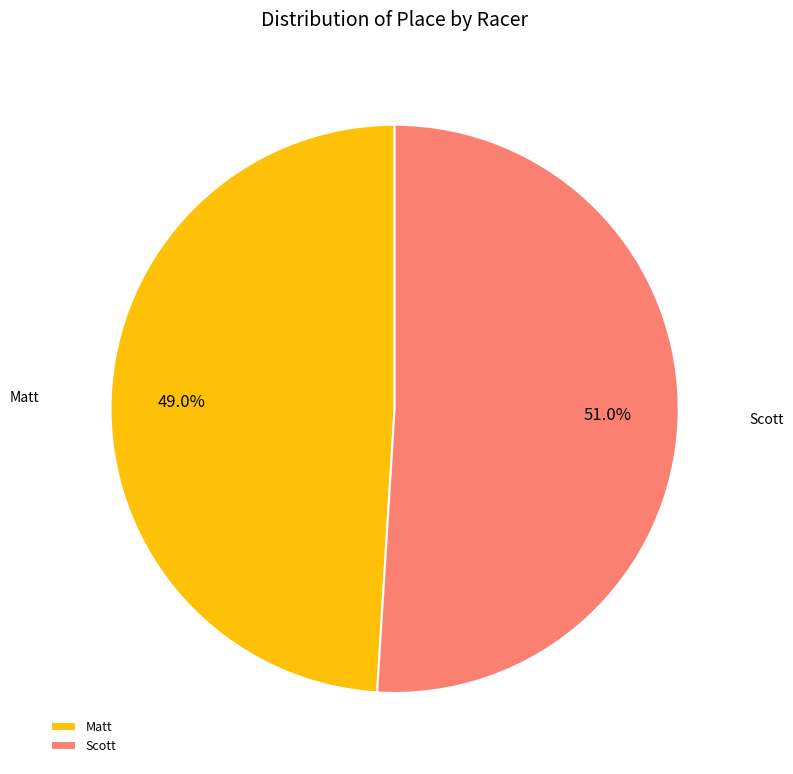

Do Scott and Matt together represent more than half of the pie?

Yes